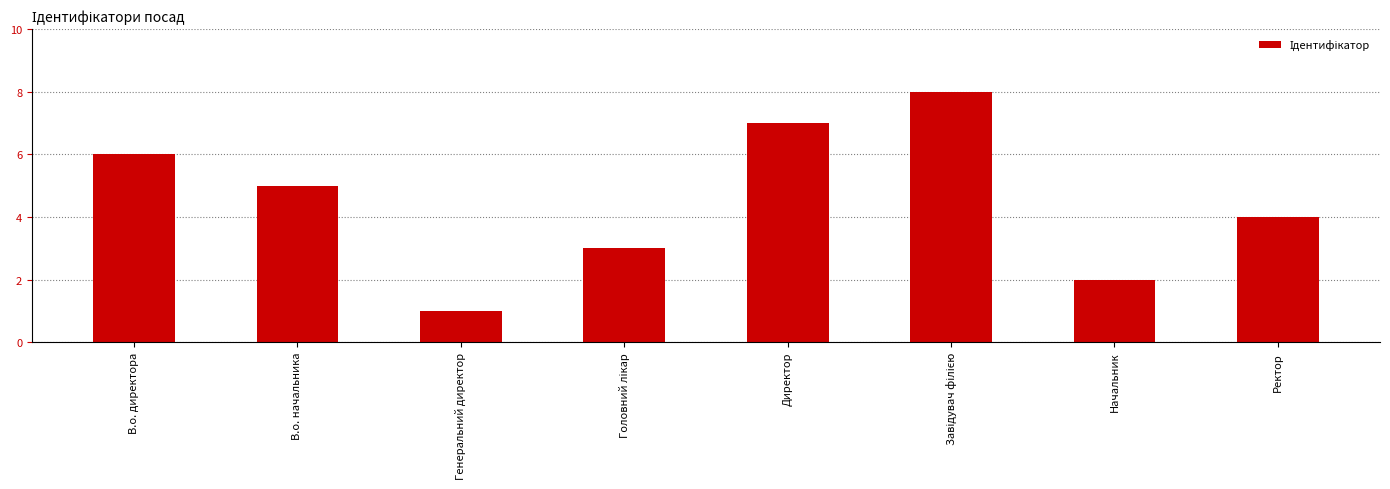

How many data points does each series have?

8